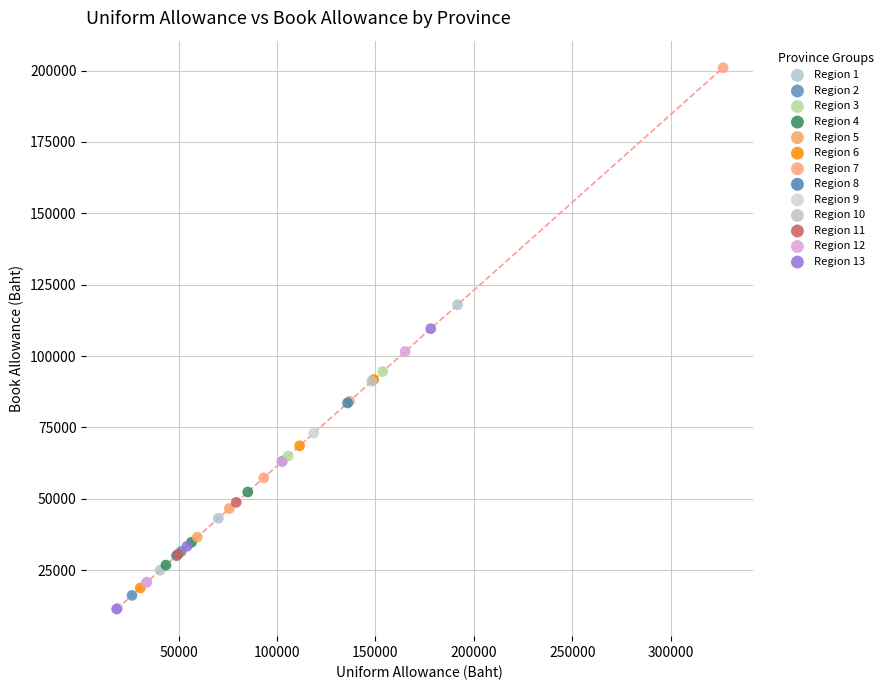

Which series reaches the maximum Y coordinate?

Region 7